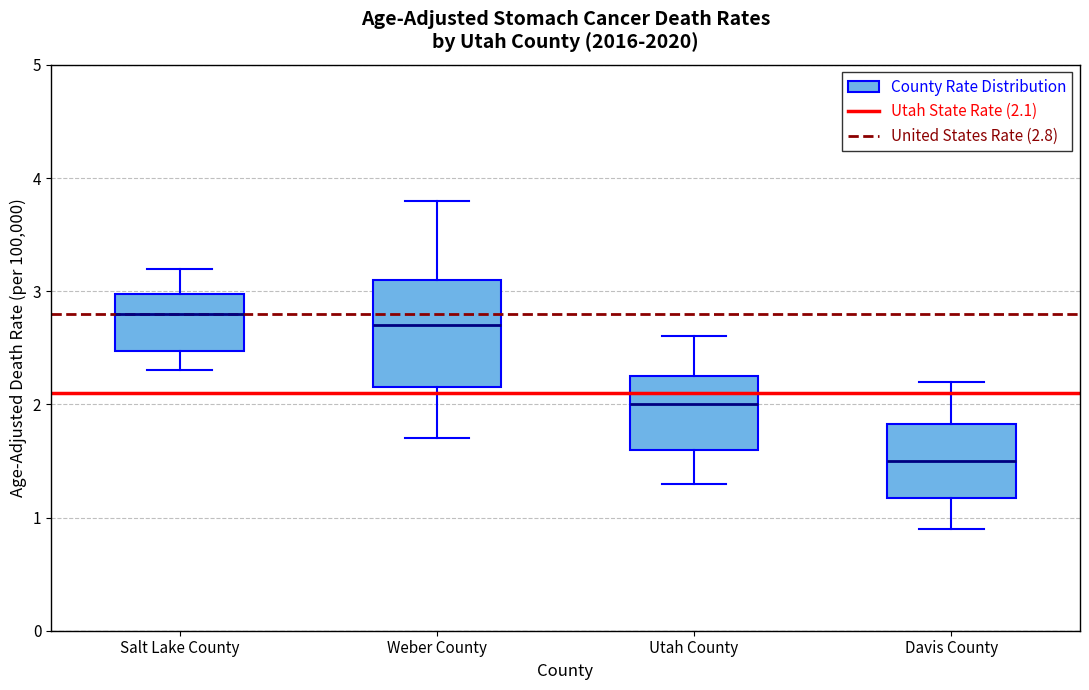

Reading left to right, read every box against the y-axis: the position of its median line, the range the box covers, and the ends of its whiskers. The values are not printed on the chart, so give them approximately, as read against the axis.

Salt Lake County: median 2.8, box 2.5 to 3.0, whiskers 2.3 to 3.2
Weber County: median 2.7, box 2.2 to 3.1, whiskers 1.7 to 3.8
Utah County: median 2.0, box 1.6 to 2.3, whiskers 1.3 to 2.6
Davis County: median 1.5, box 1.2 to 1.8, whiskers 0.9 to 2.2